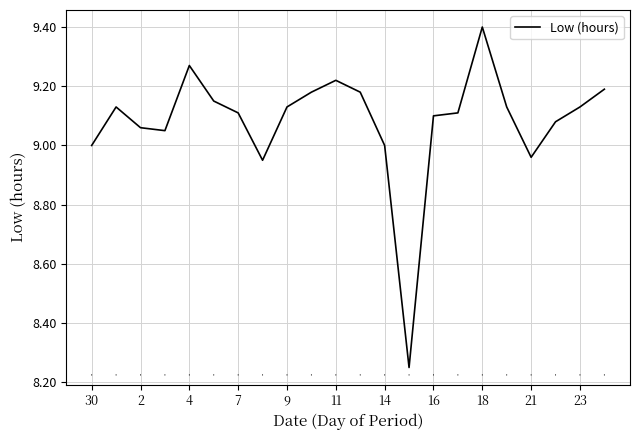

How many categories are shown in the chart?

22